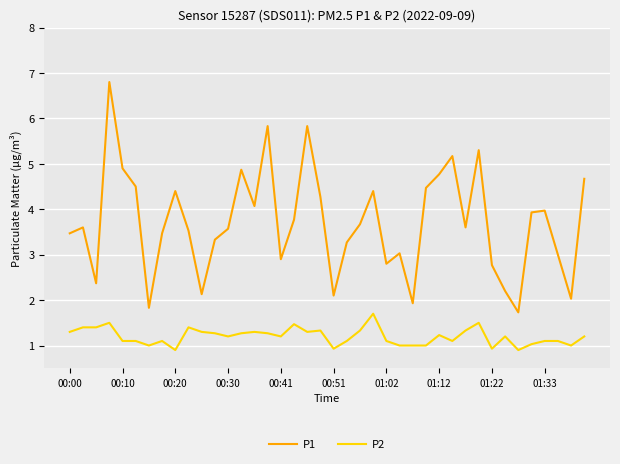

How many lines are shown in the chart?

2